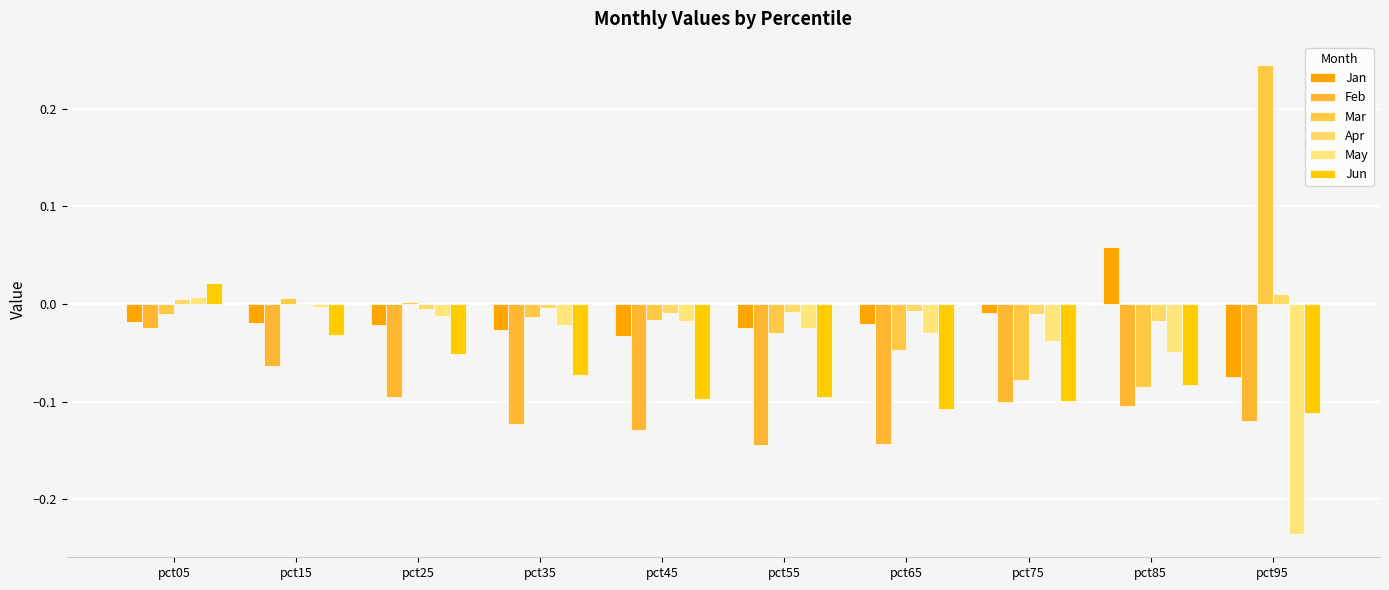

At which label is Mar closest to 0?

pct25